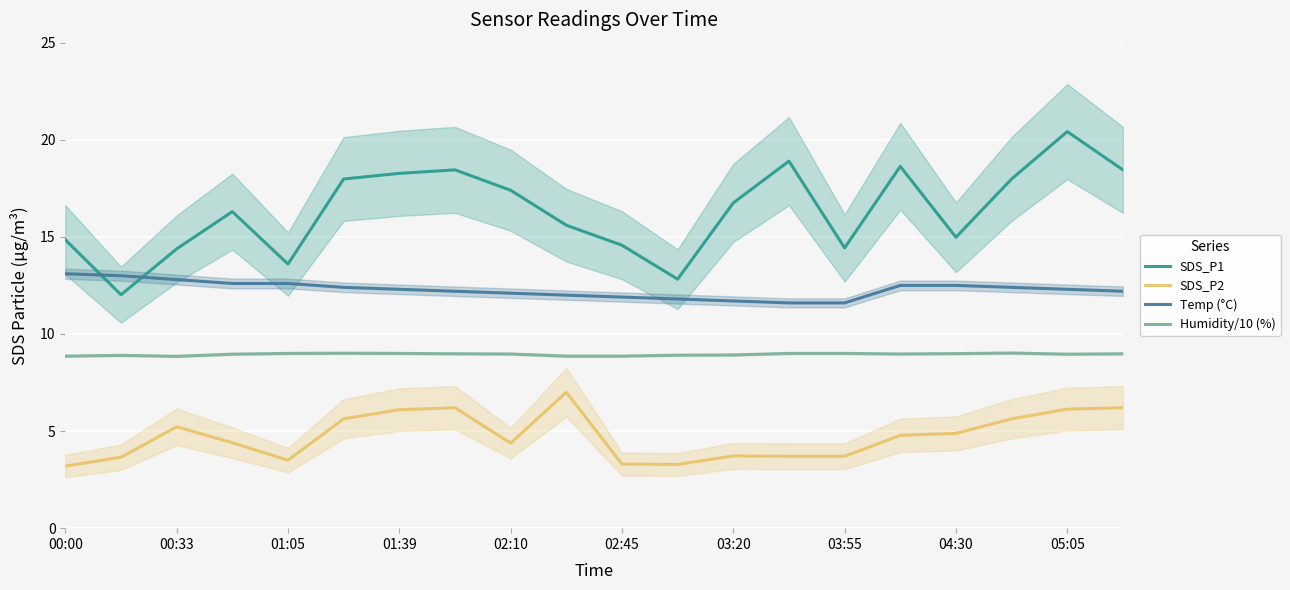

What is the spread (max minus min) of values at 17?

12.4